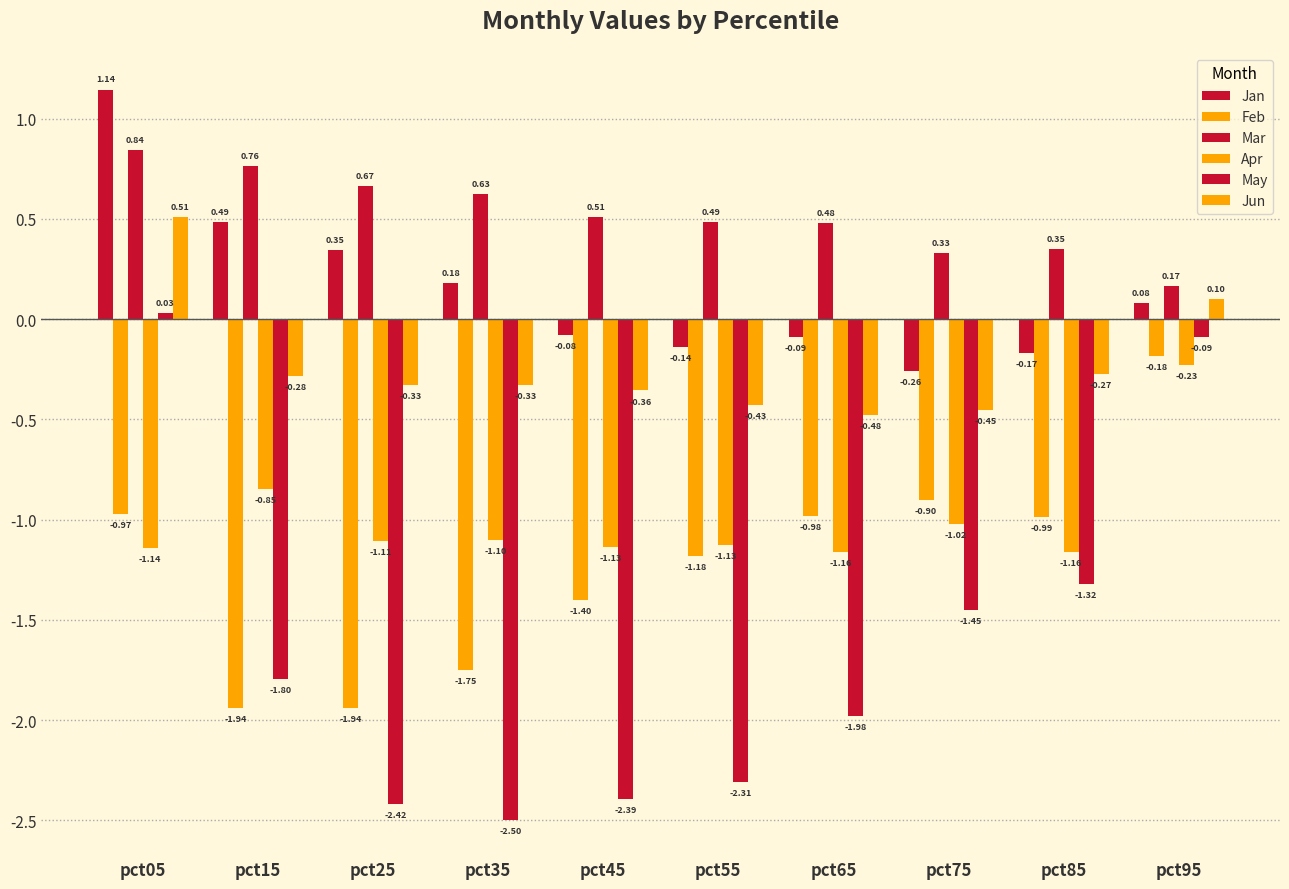

What is the sum of the Feb values at pct75 and pct95?

-1.1